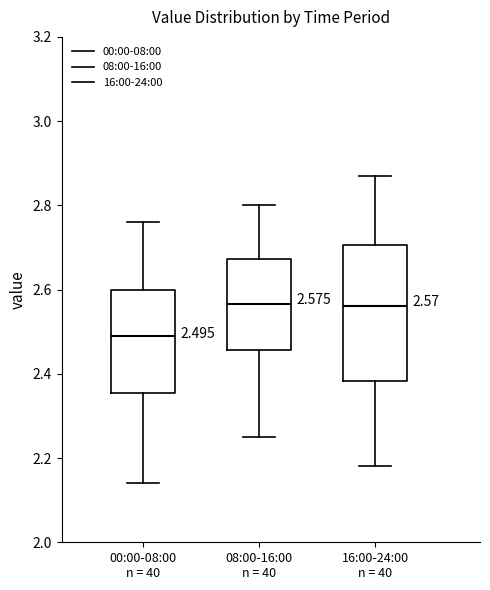

Comparing the boxes themselves (not the whiskers), which one is the tallest?

16:00-24:00 n = 40